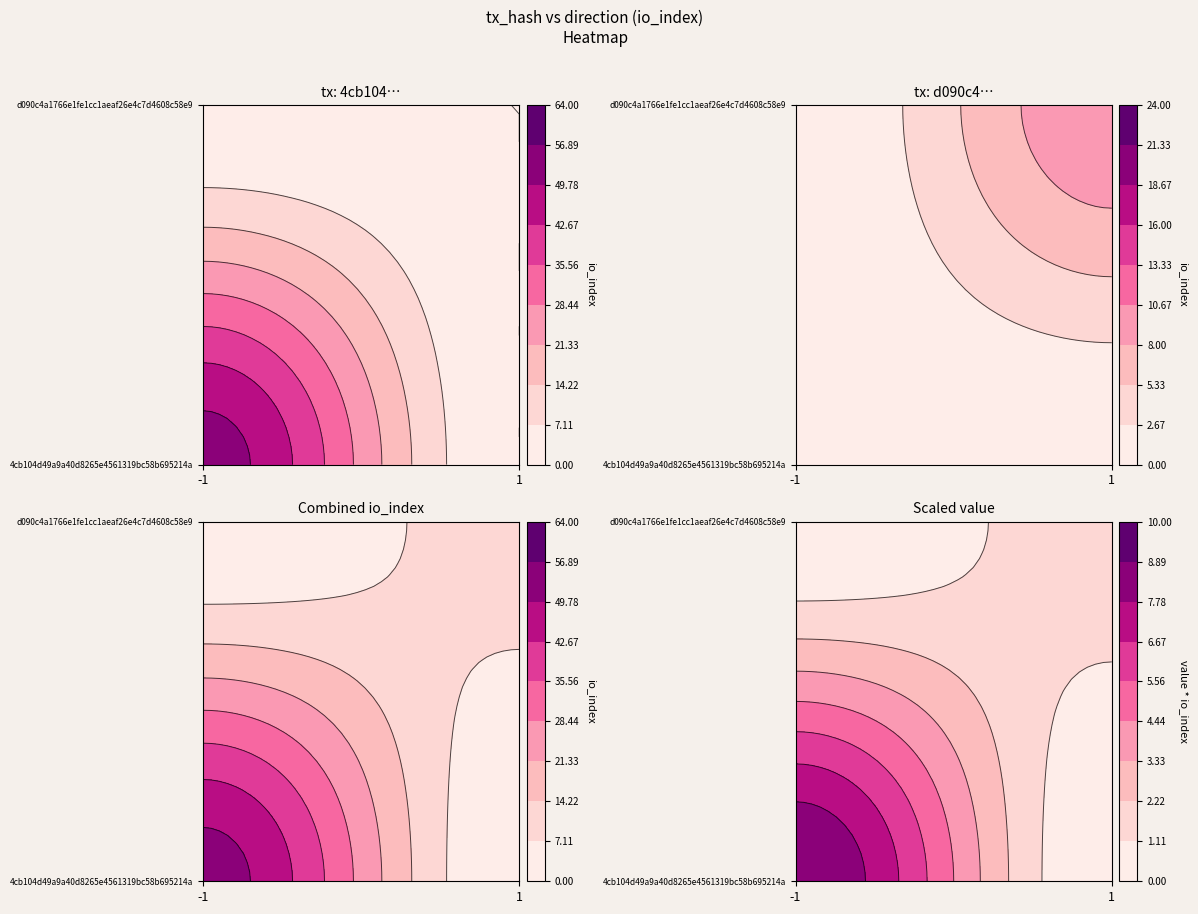

What is the spread (max minus min) of values at -1?

2